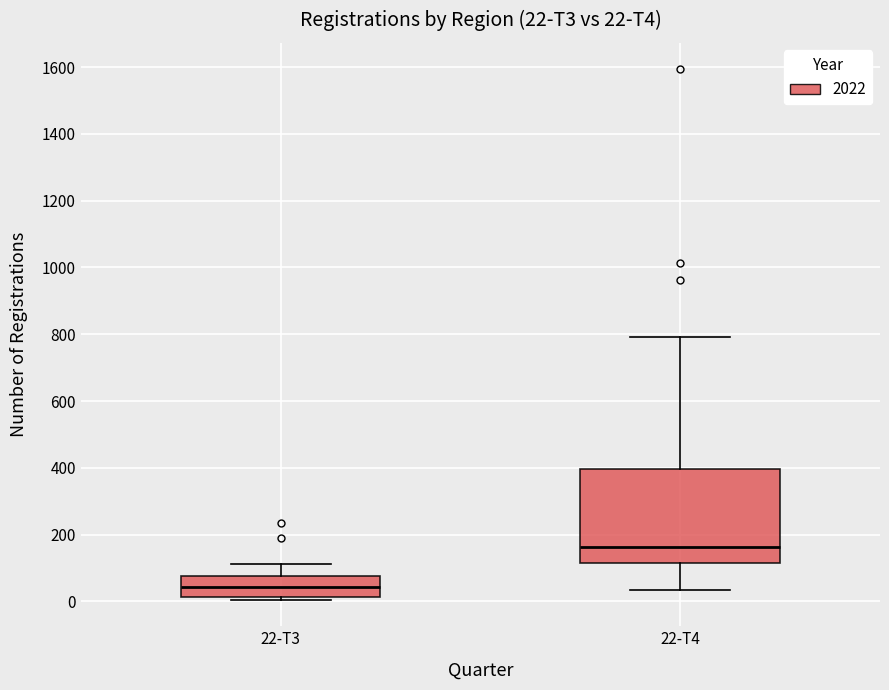

Which box's median line is the lowest?

22-T3